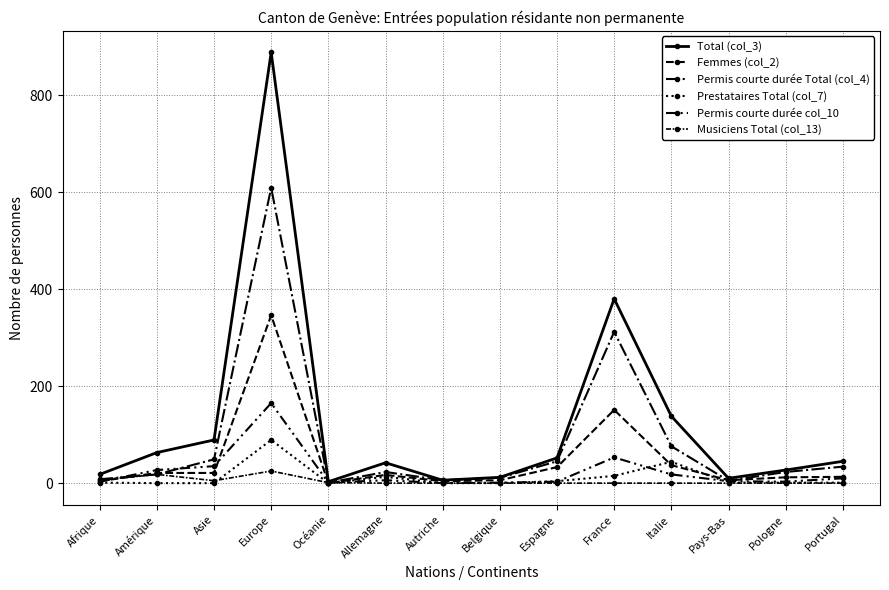

List the labels in order of Total (col_3) value, smallest first.

Océanie, Autriche, Pays-Bas, Belgique, Afrique, Pologne, Allemagne, Portugal, Espagne, Amérique, Asie, Italie, France, Europe